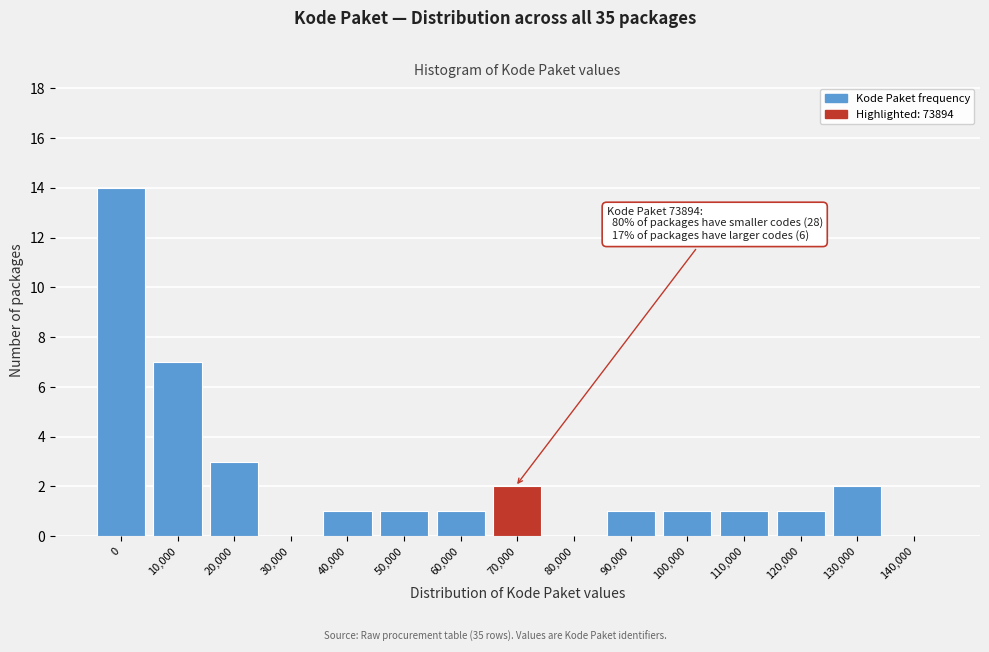

Reading left to right, what are all the values shown in this chart?

0=14	10,000=7	20,000=3	30,000=0	40,000=1	50,000=1	60,000=1	70,000=2	80,000=0	90,000=1	100,000=1	110,000=1	120,000=1	130,000=2	140,000=0